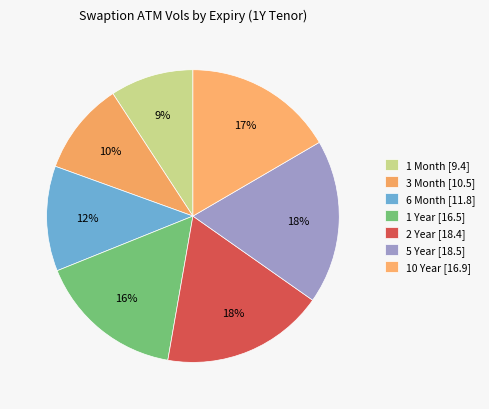

To the nearest percent, what is the difference between the largest and smallest slice percentages?

9%